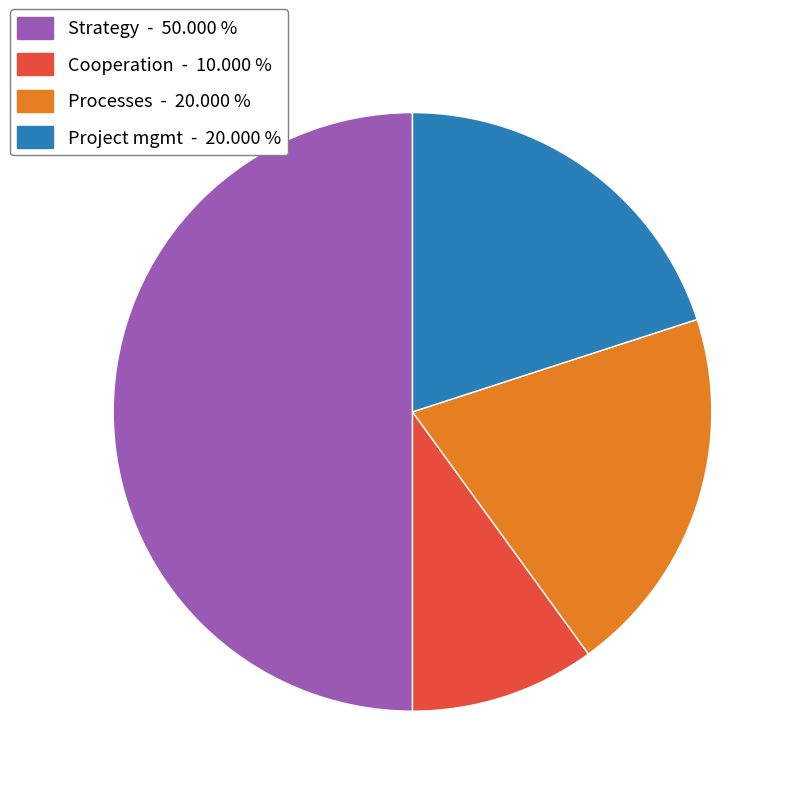

How many segments does this pie chart have?

4